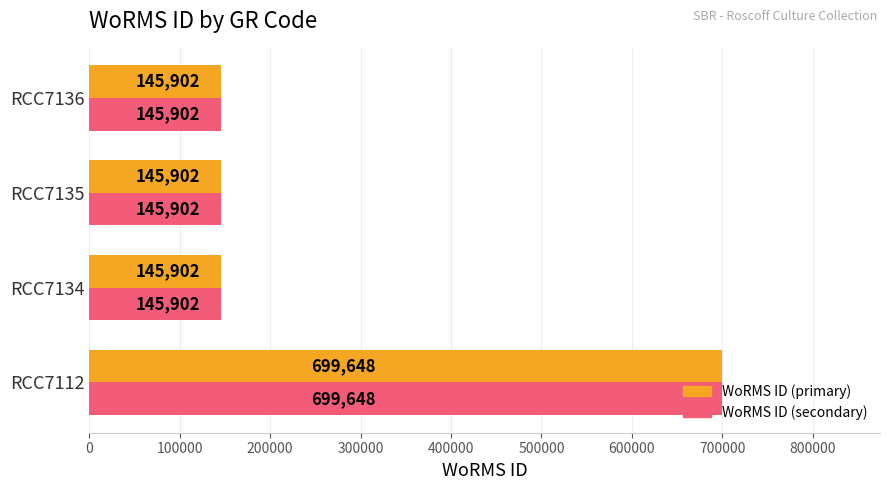

What is the maximum value shown in the chart?

699648